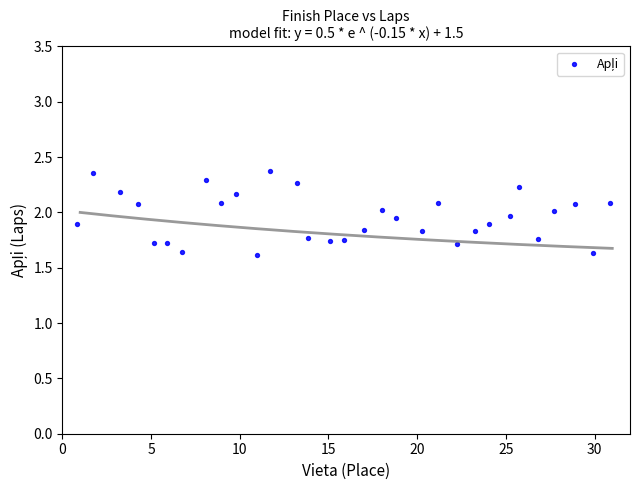

What is the range of Y values (max minus min)?

0.8